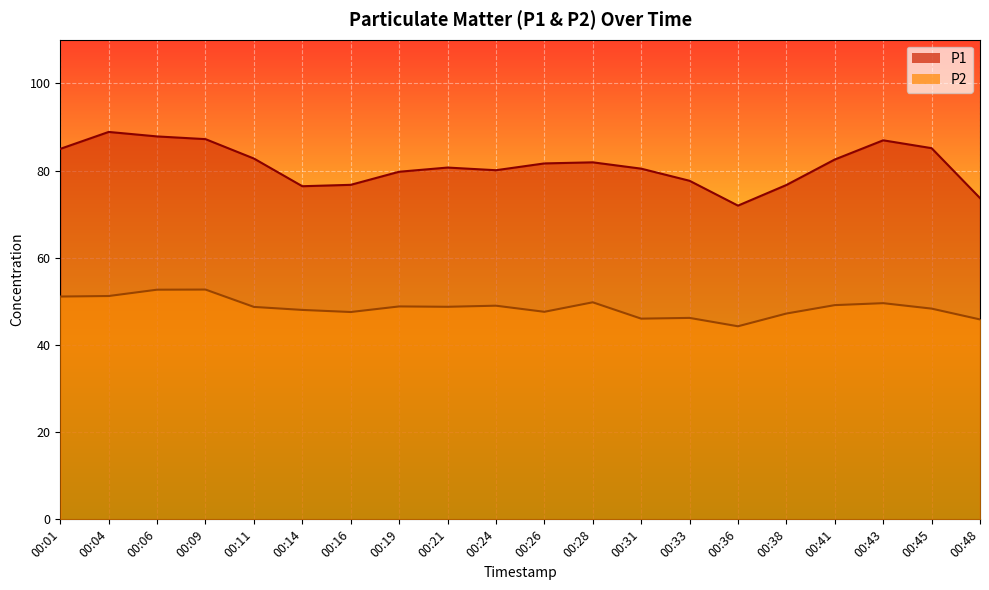

How many lines are shown in the chart?

2